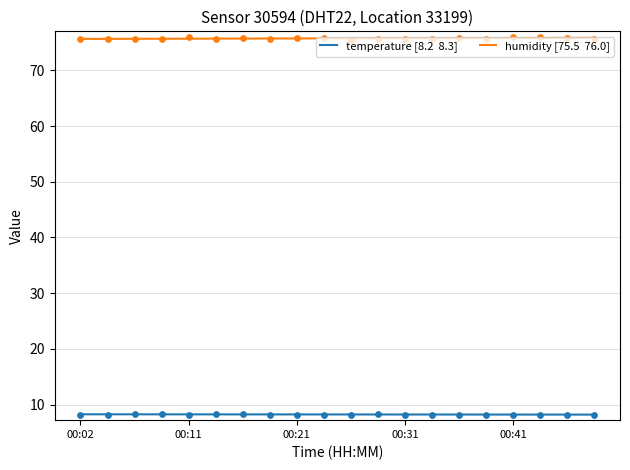

Which series has the largest total across all categories?

humidity [75.5  76.0]